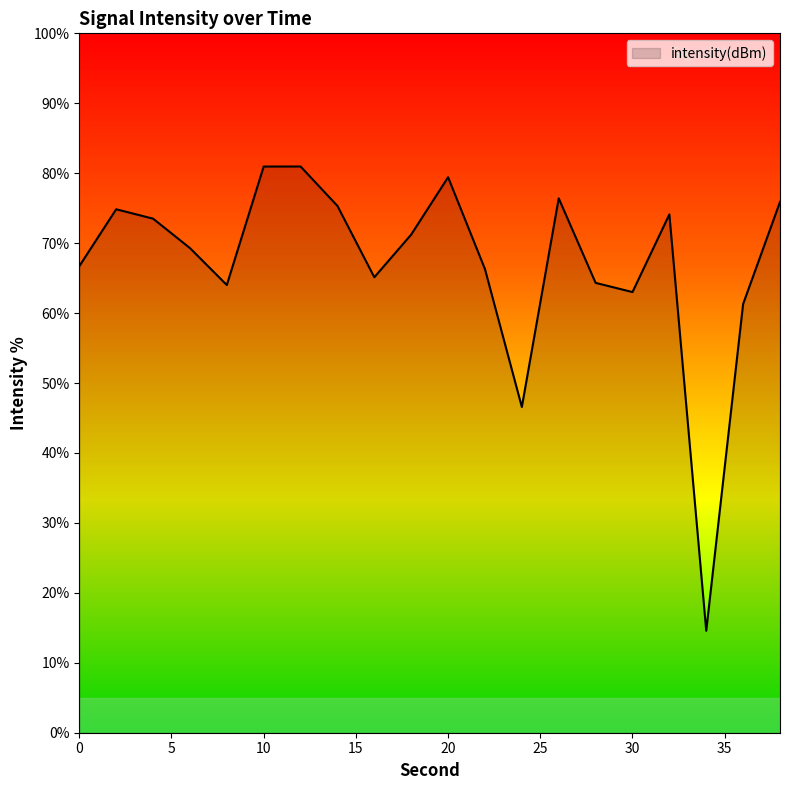

What is the smallest value displayed?

14.6